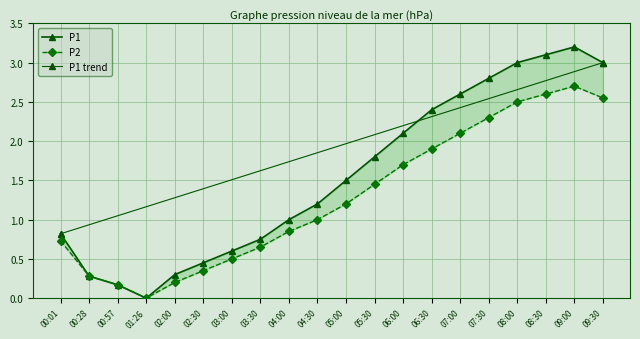

What is the difference between the maximum and second lowest values in the P2 series?

2.5